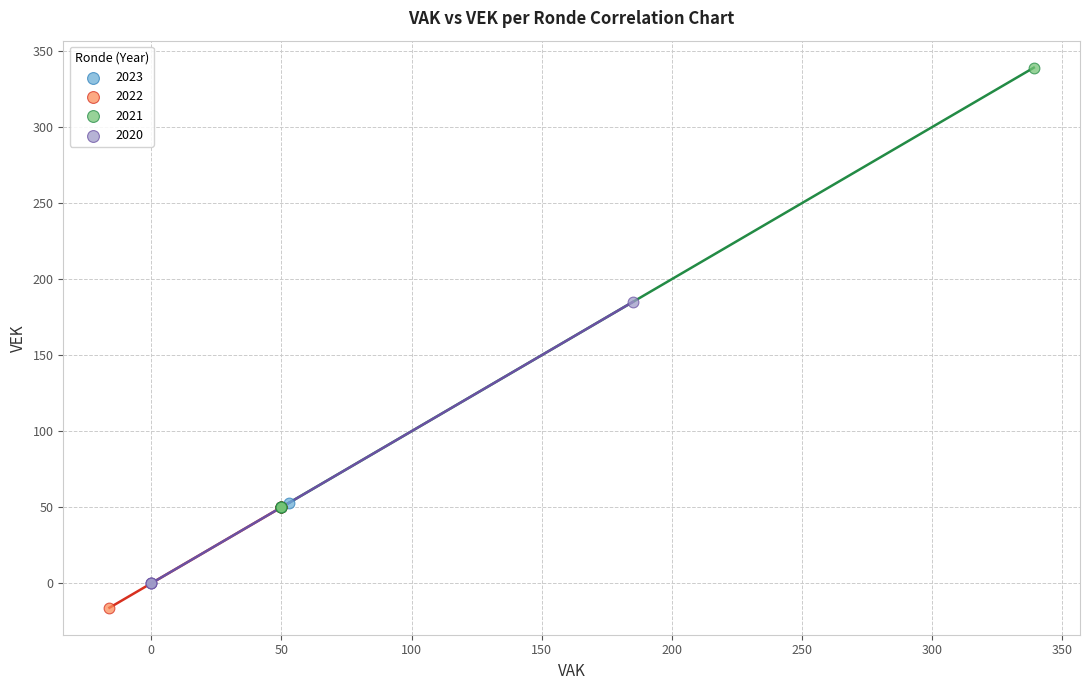

Which series contains the highest Y value?

2021